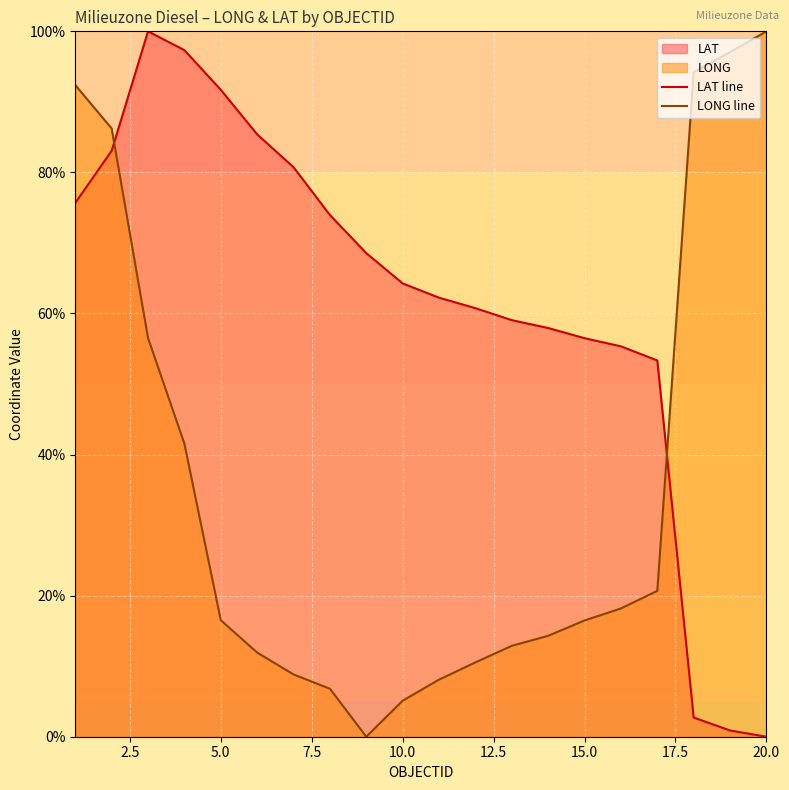

How many categories are shown in the chart?

20